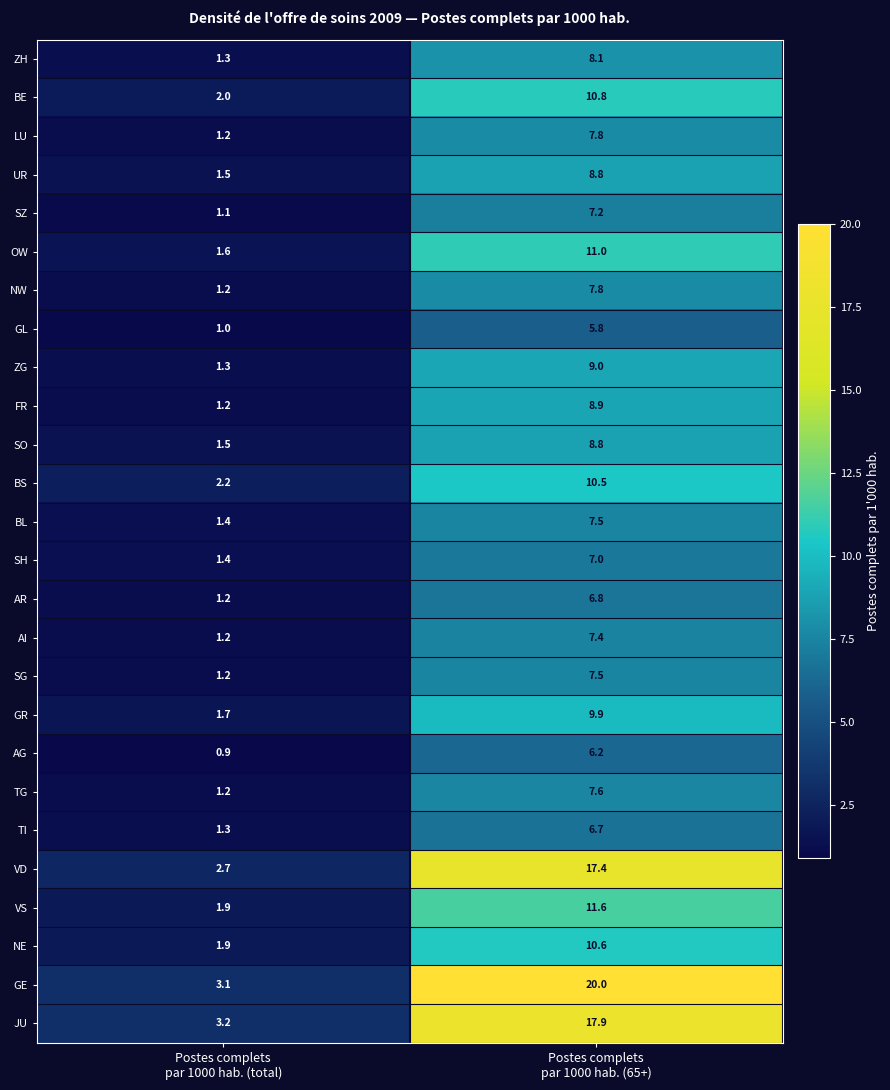

What is the average value of the VS series?

6.8